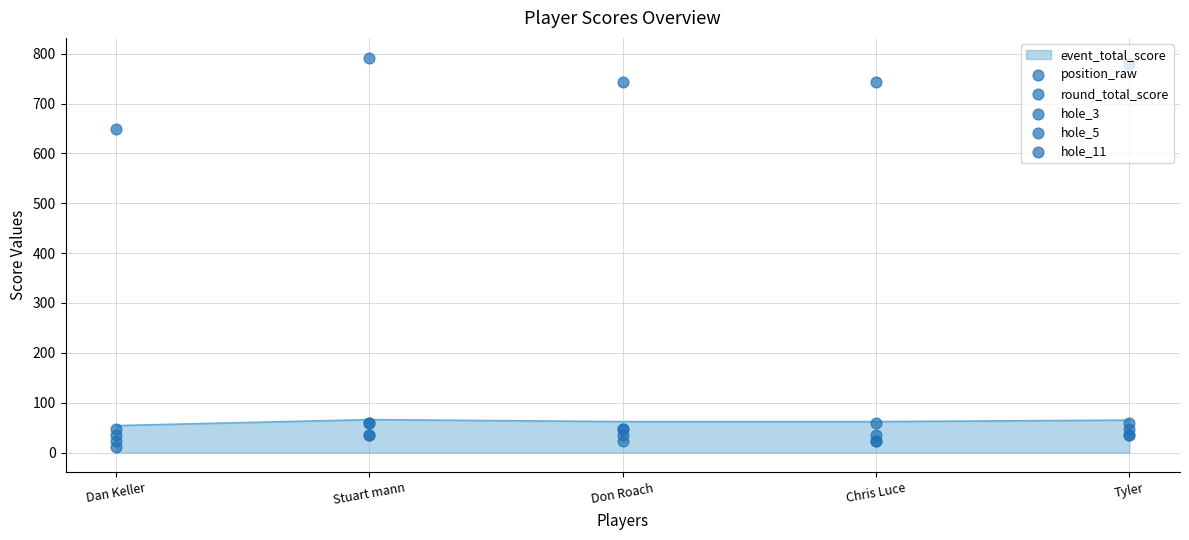

Which series reaches the minimum Y coordinate?

position_raw